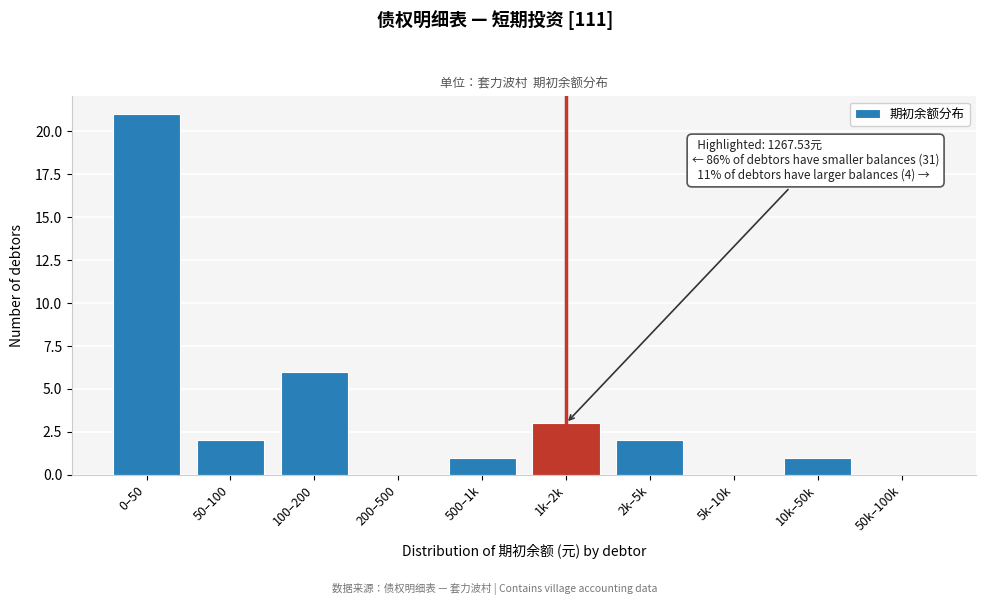

Reading left to right, what are all the values shown in this chart?

0–50=21	50–100=2	100–200=6	200–500=0	500–1k=1	1k–2k=3	2k–5k=2	5k–10k=0	10k–50k=1	50k–100k=0